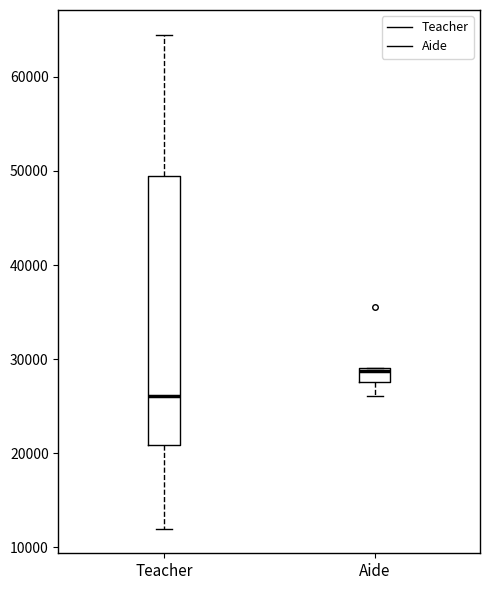

Reading left to right, read every box against the y-axis: the position of its median line, the range the box covers, and the ends of its whiskers. The values are not printed on the chart, so give them approximately, as read against the axis.

Teacher: median 26000, box 21000 to 49000, whiskers 12000 to 64000
Aide: median 29000 (just below the box's upper edge), box 28000 to 29000, whiskers 26000 to 29000